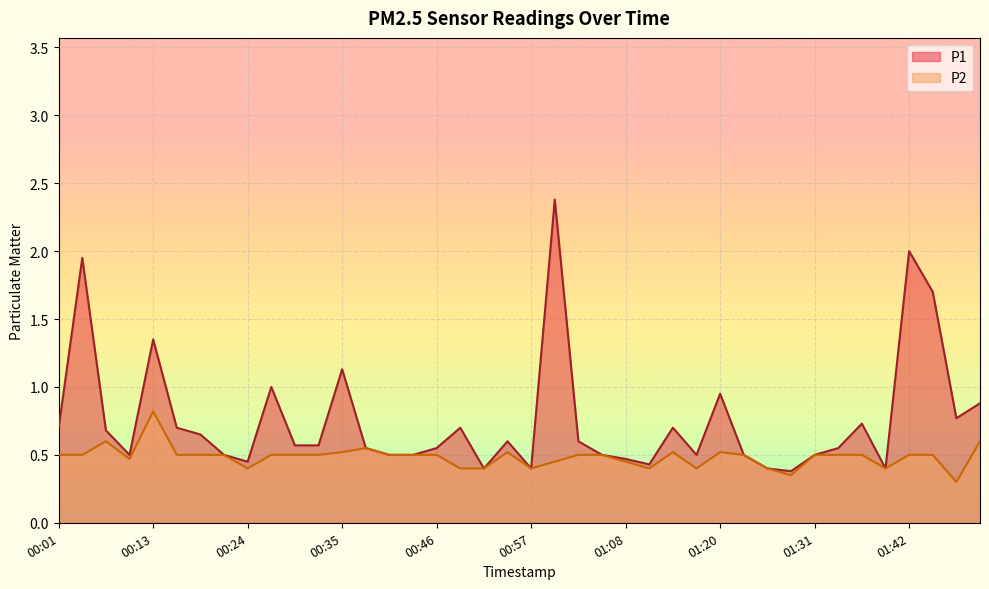

Does the chart display data point markers on the line(s)?

No